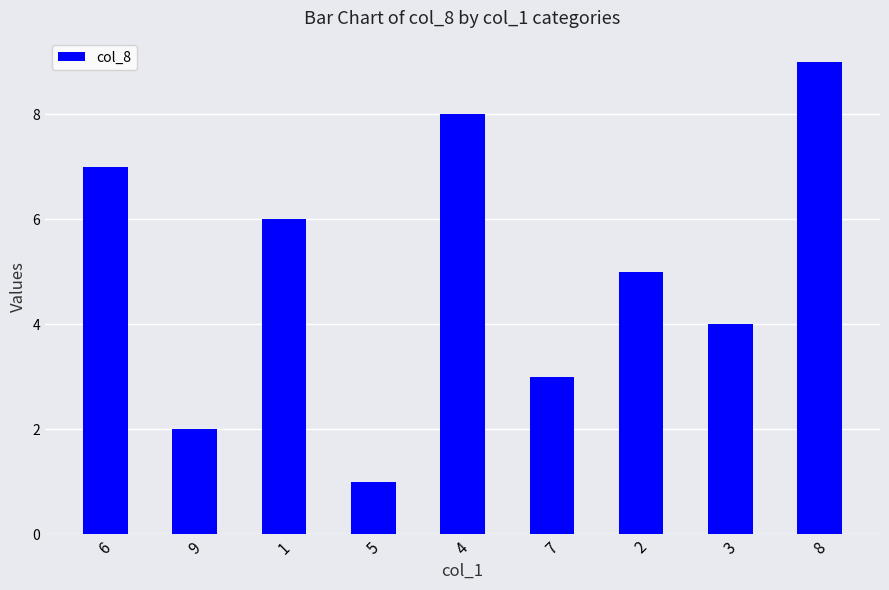

How many values are between 3 and 7?

5